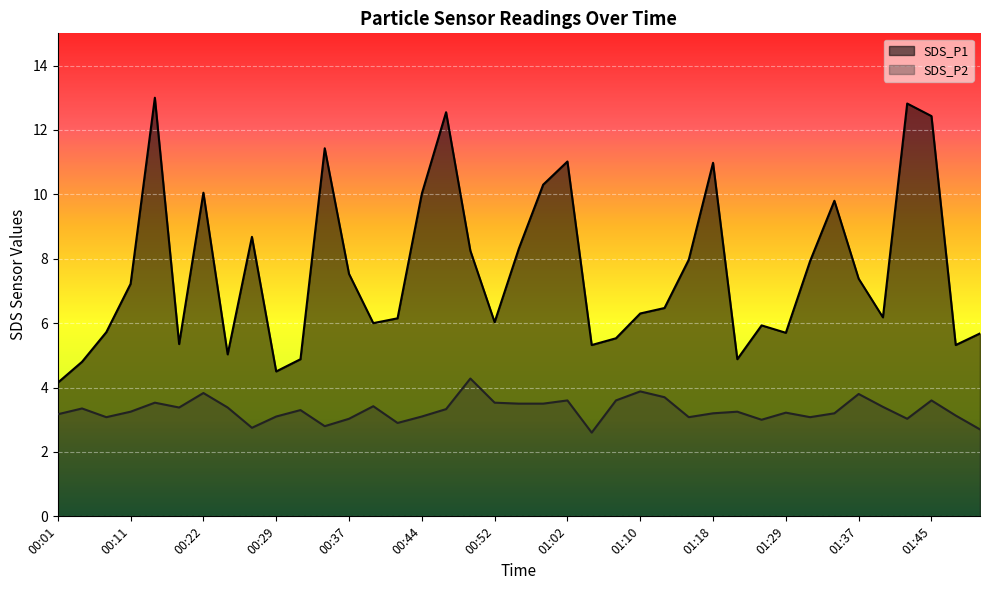

In SDS_P1, how many points are lower than both neighbors (excluding endpoints)?

10